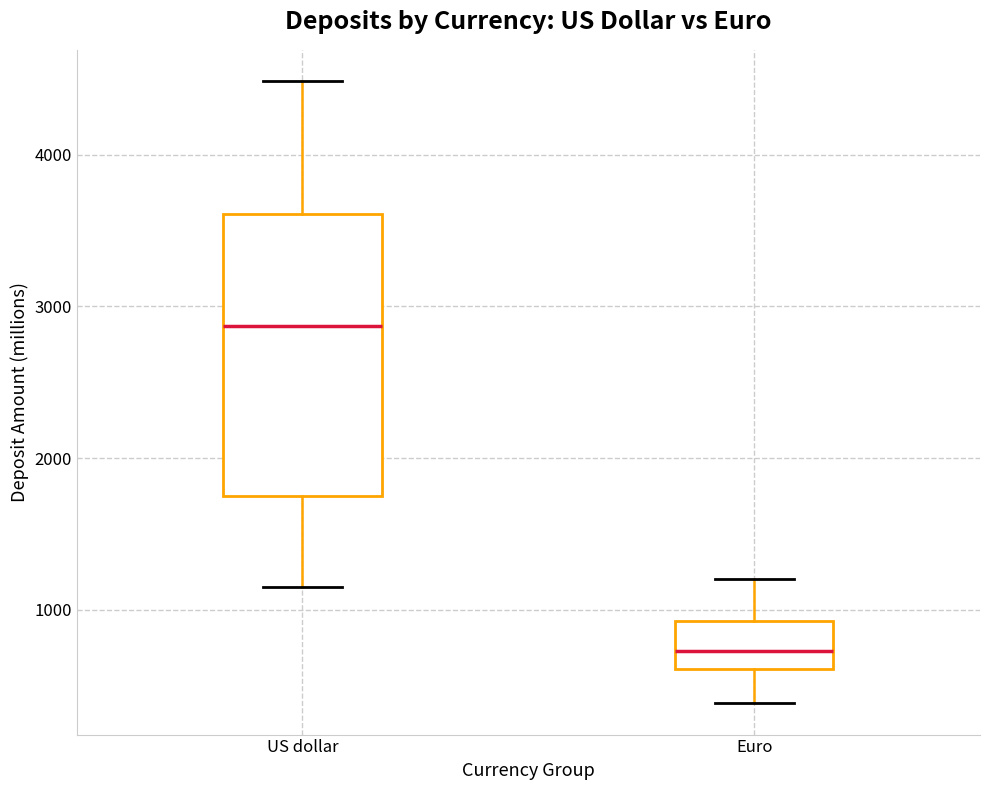

Reading left to right, read every box against the y-axis: the position of its median line, the range the box covers, and the ends of its whiskers. The values are not printed on the chart, so give them approximately, as read against the axis.

US dollar: median 2900, box 1800 to 3600, whiskers 1200 to 4500
Euro: median 700, box 600 to 900, whiskers 400 to 1200